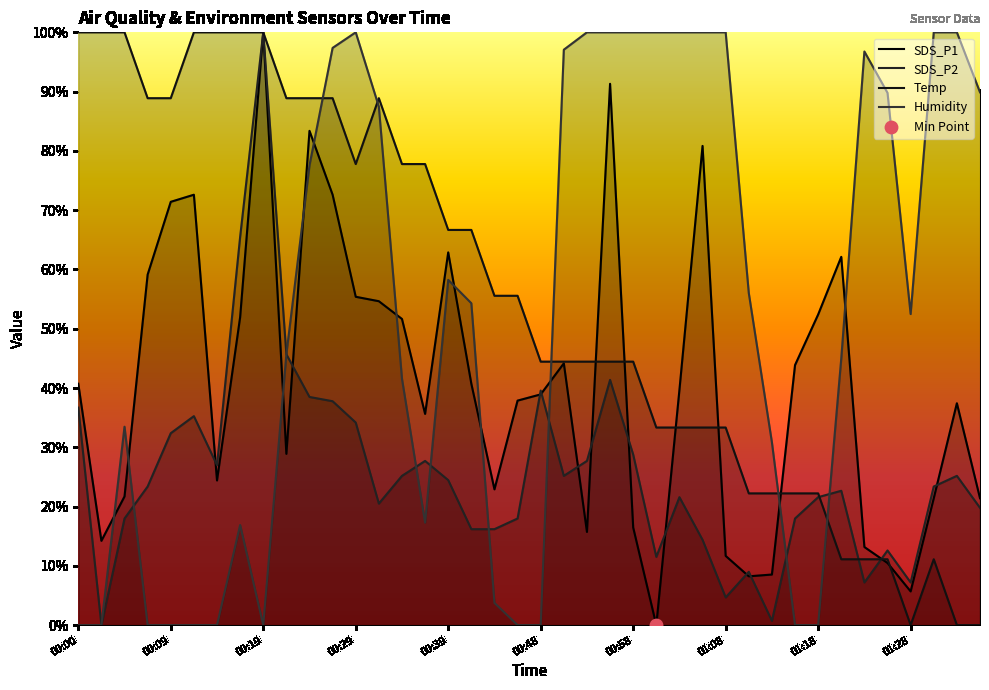

Which series reaches the minimum Y coordinate?

SDS_P1